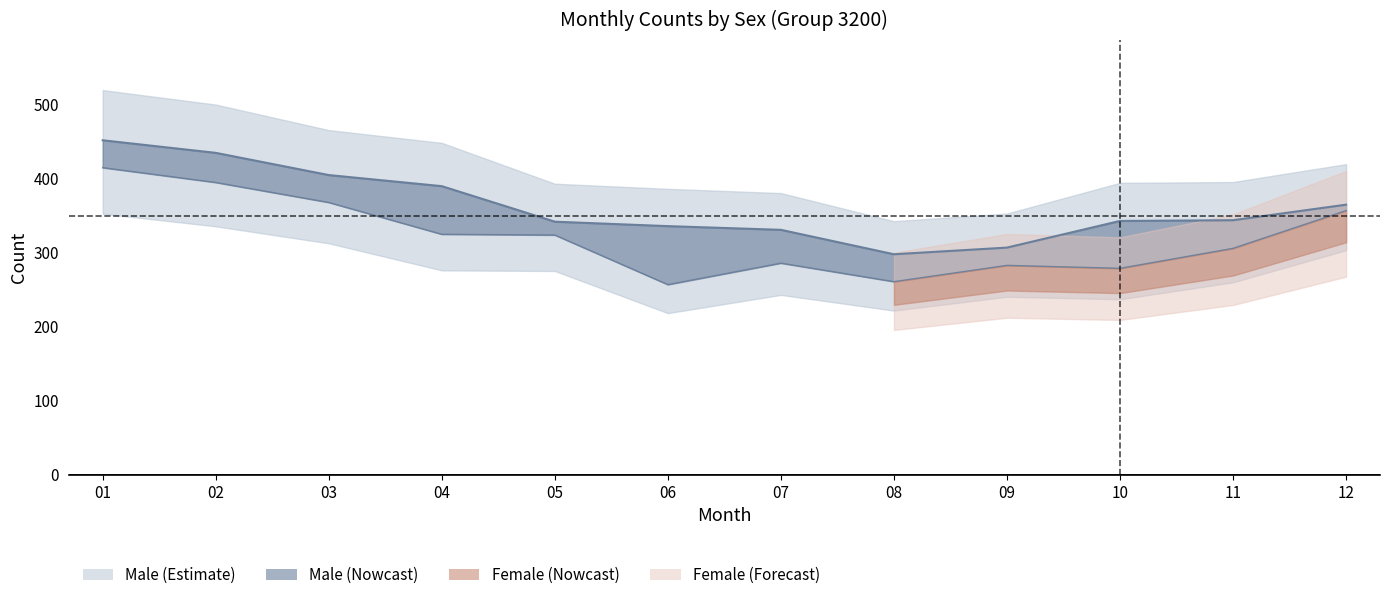

True or false: female and male cross at least once.

False